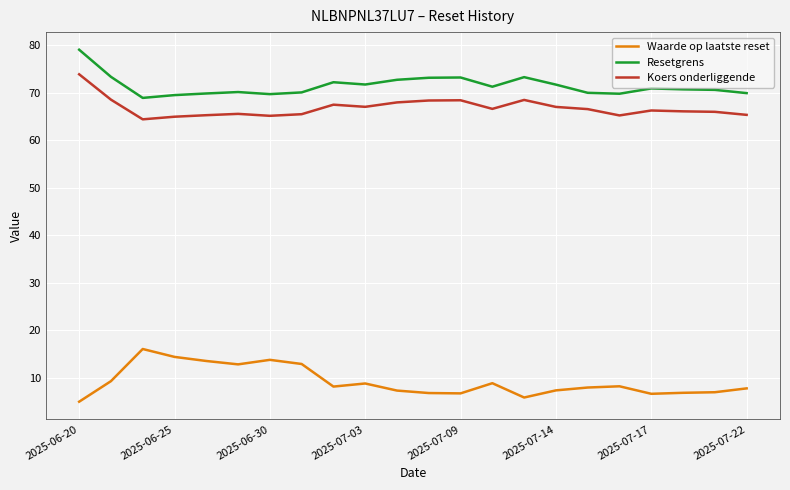

List the series in order of their peak value, lowest first.

Waarde op laatste reset, Koers onderliggende, Resetgrens